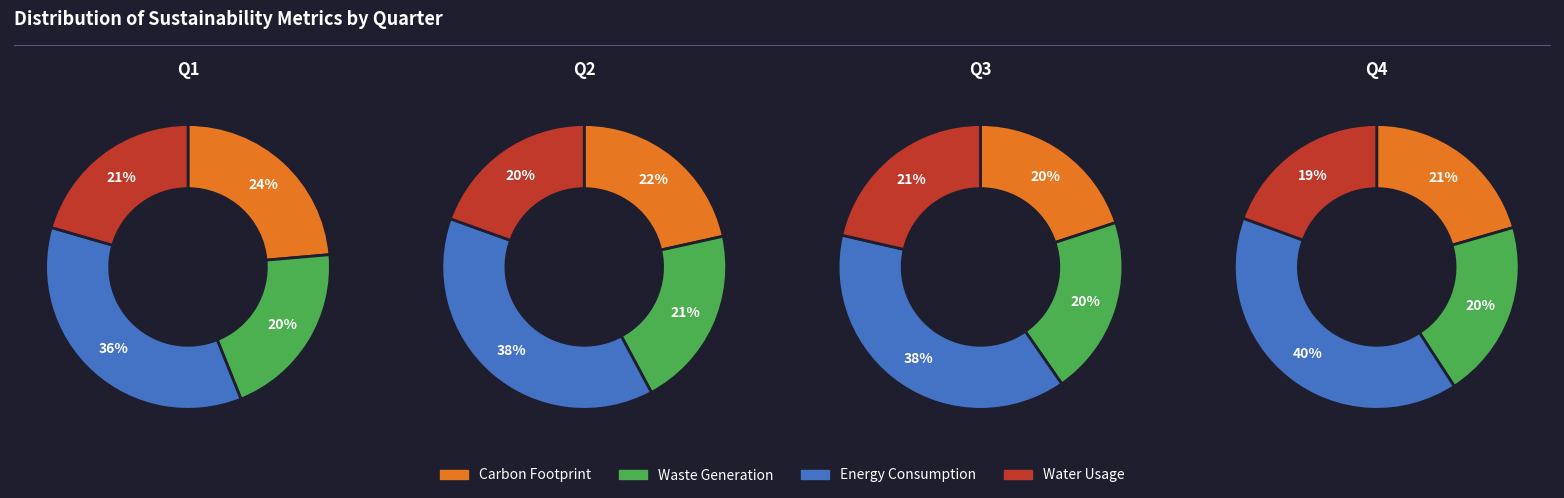

Is the sum of 0 and 1 greater than half?

Yes